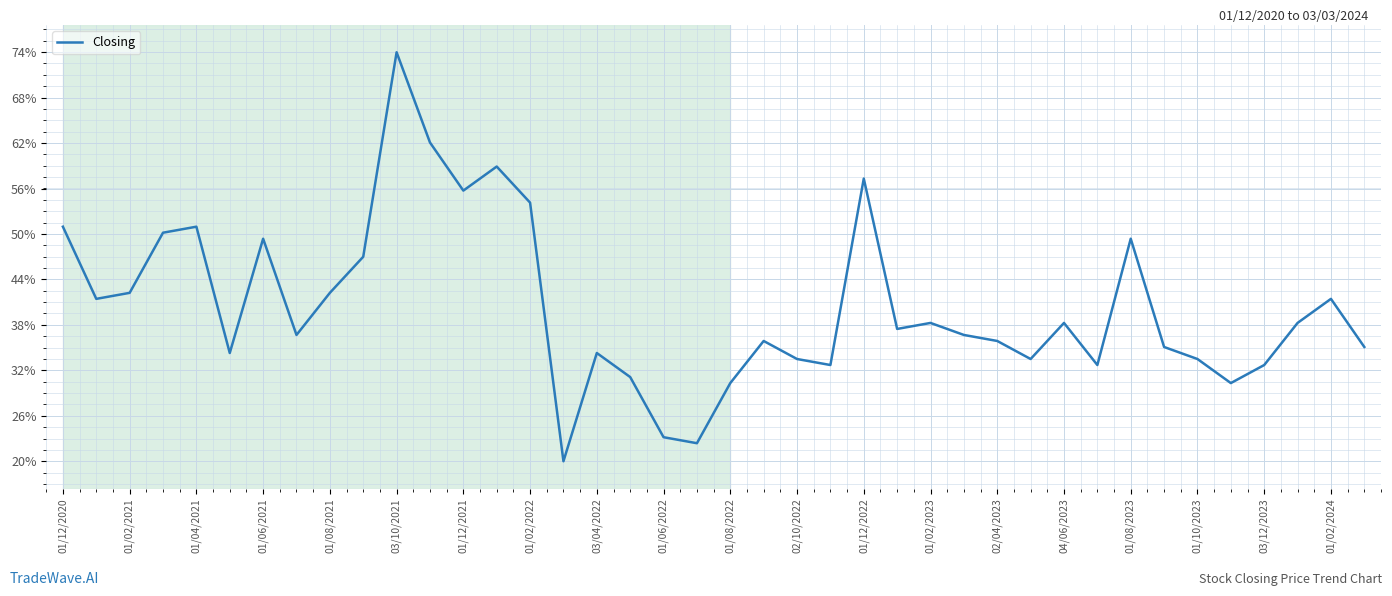

Does the chart display data point markers on the line(s)?

No